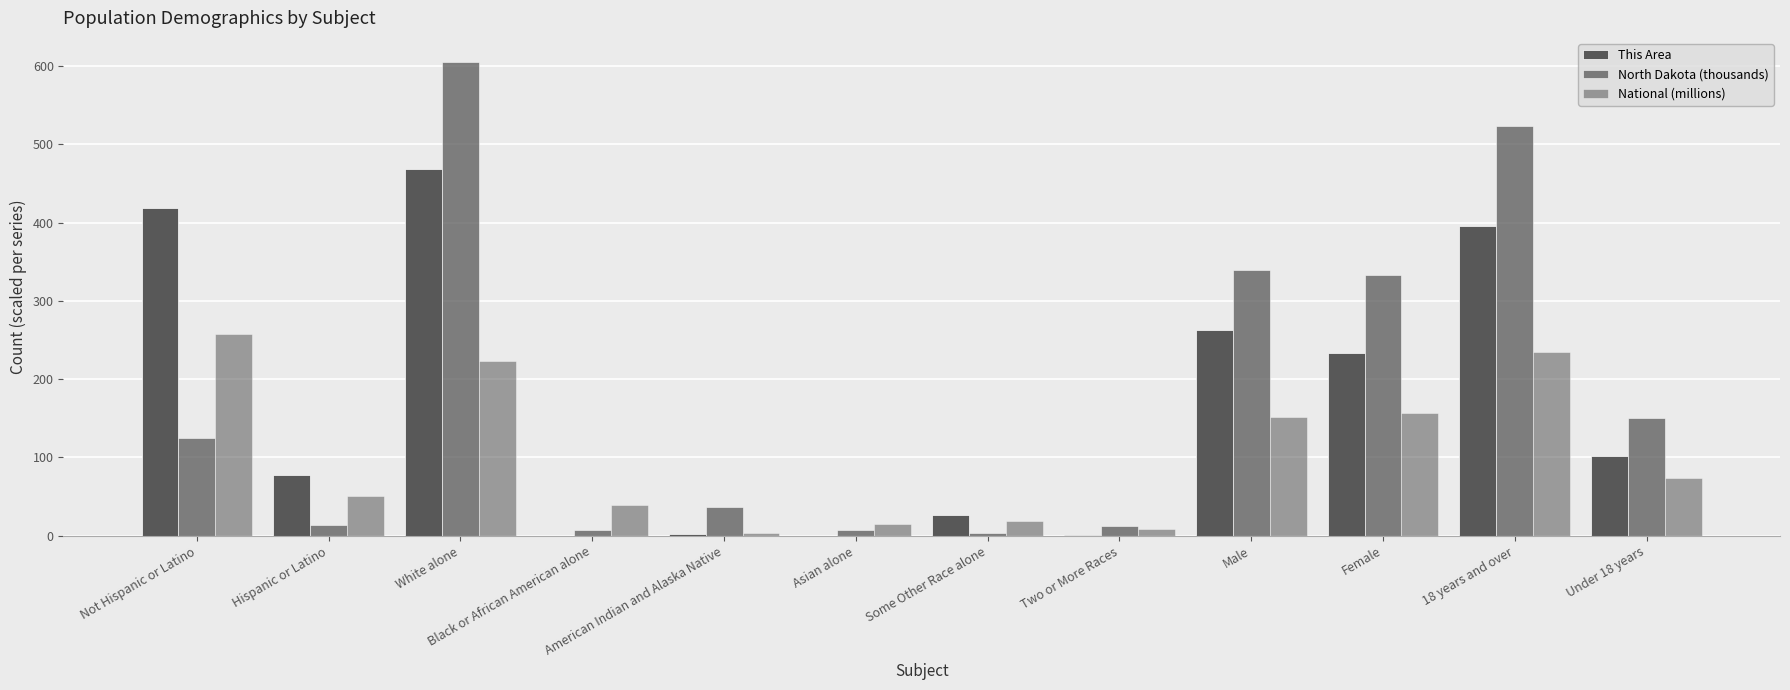

Which series has the largest range (max minus min)?

North Dakota (thousands)